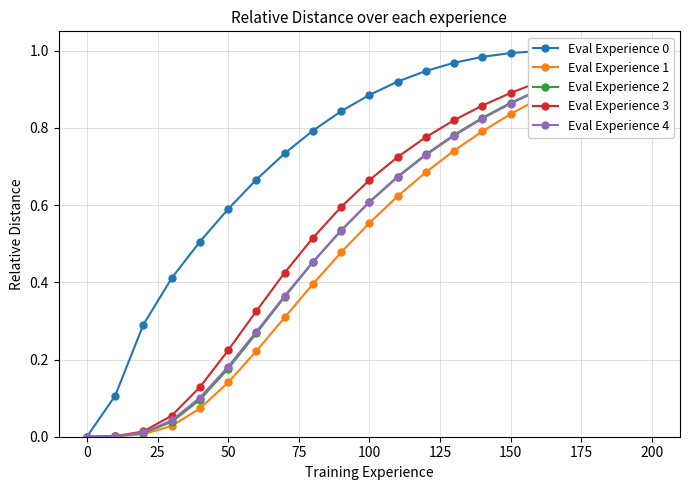

True or false: Eval Experience 4 has more than 2 points higher than both neighbors.

False